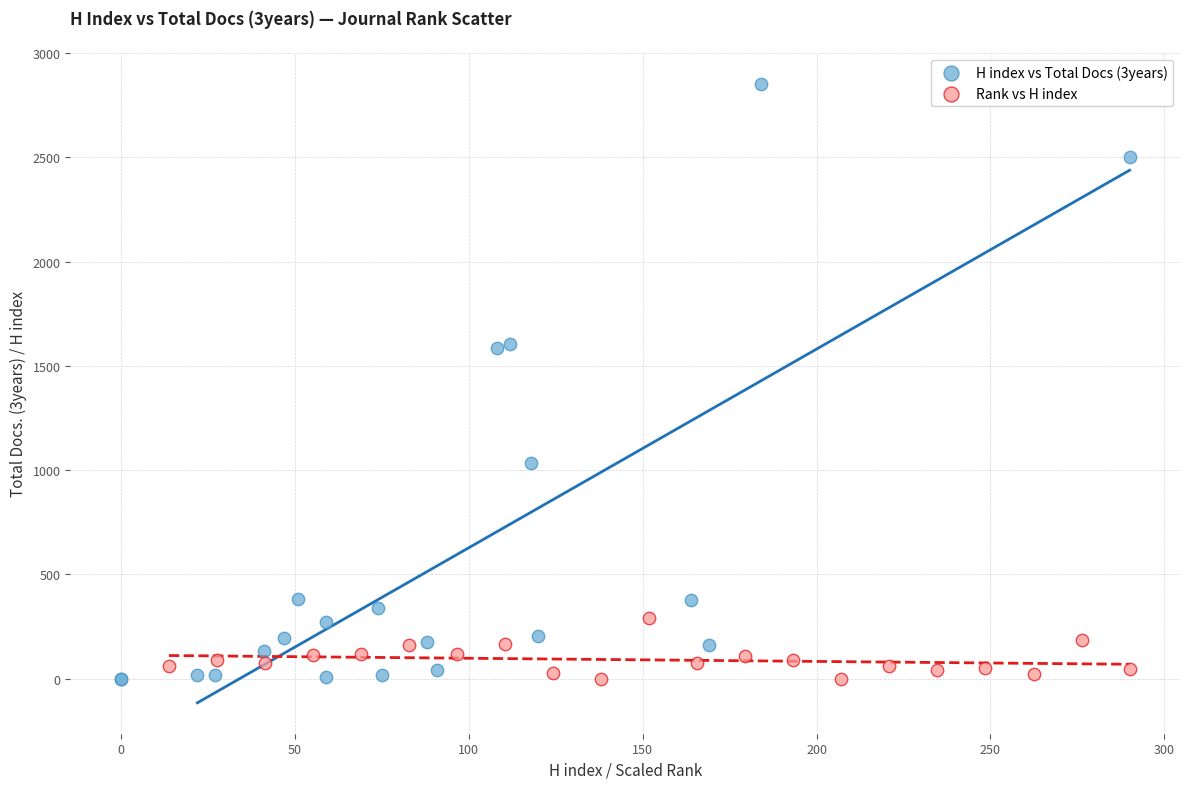

Which series reaches the maximum Y coordinate?

H index vs Total Docs (3years)